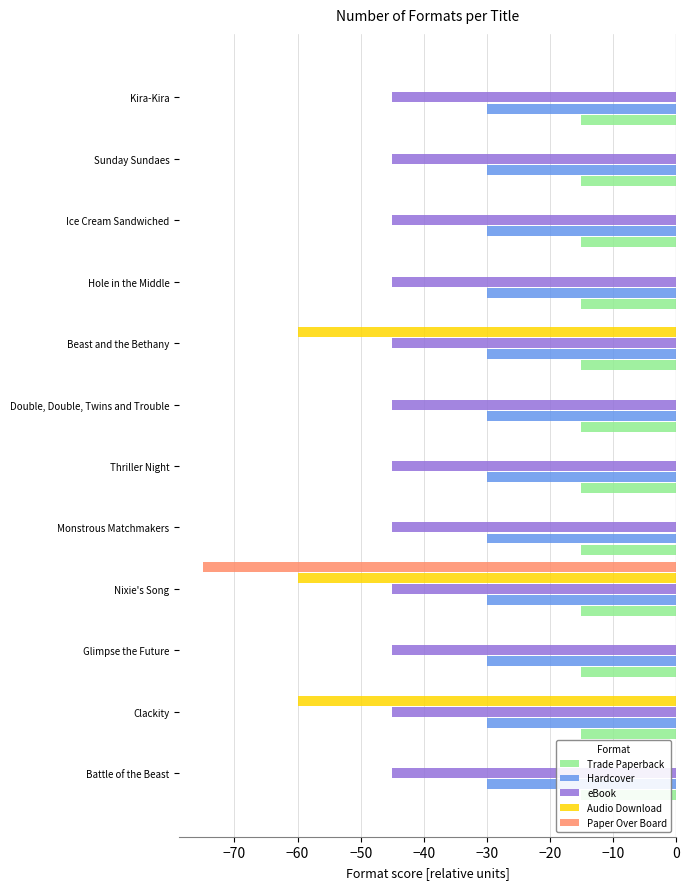

How many bars are there in each group?

5